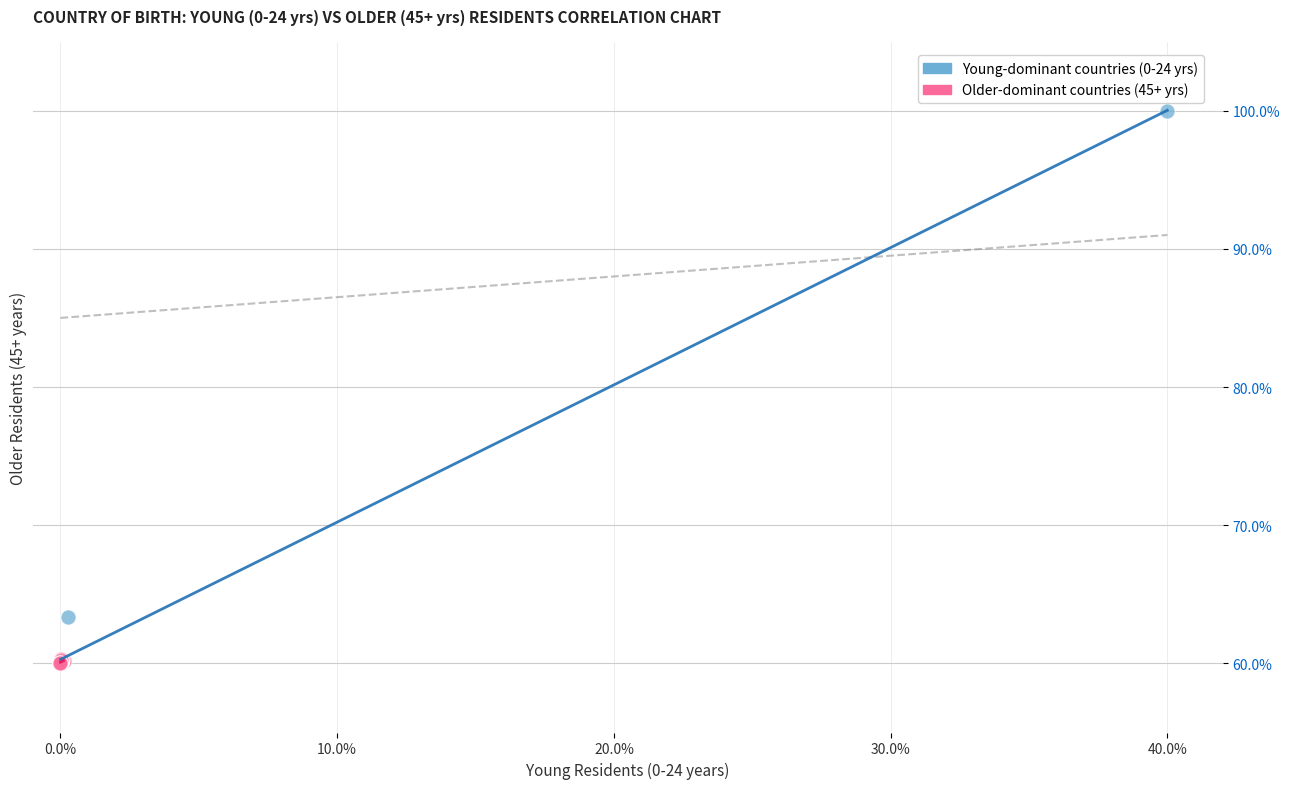

Which series has the largest Y range (max minus min)?

Young-dominant countries (0-24 yrs)